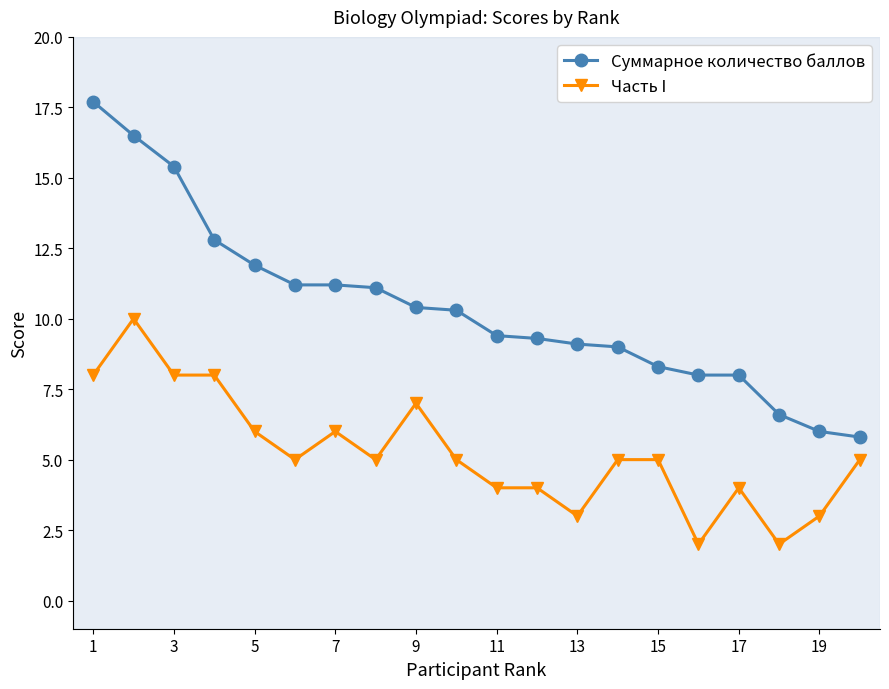

What is the value of the Часть I point at the 18th from the left?

2.0